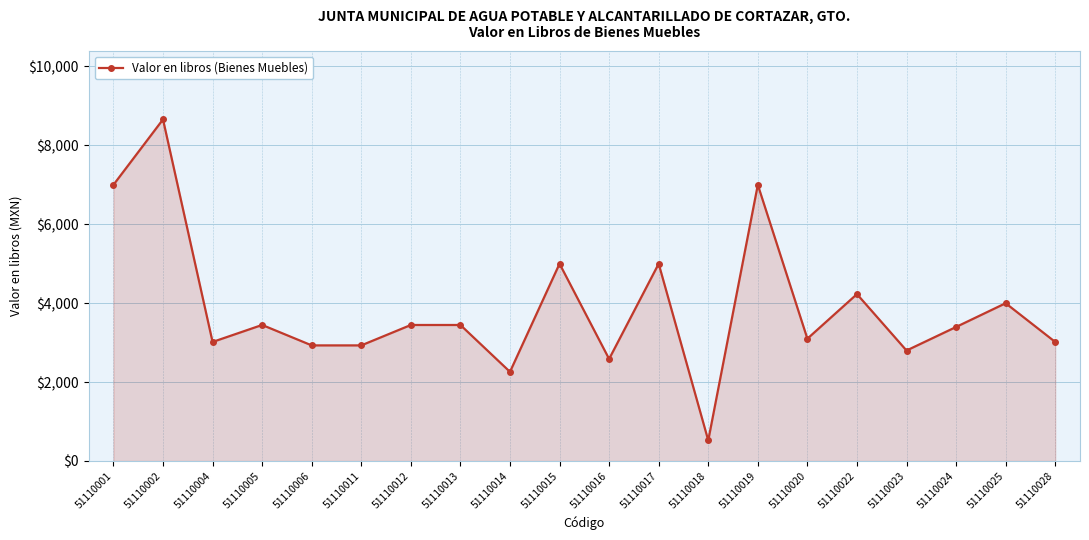

What is the value of the 1st point from the left?

7000.0